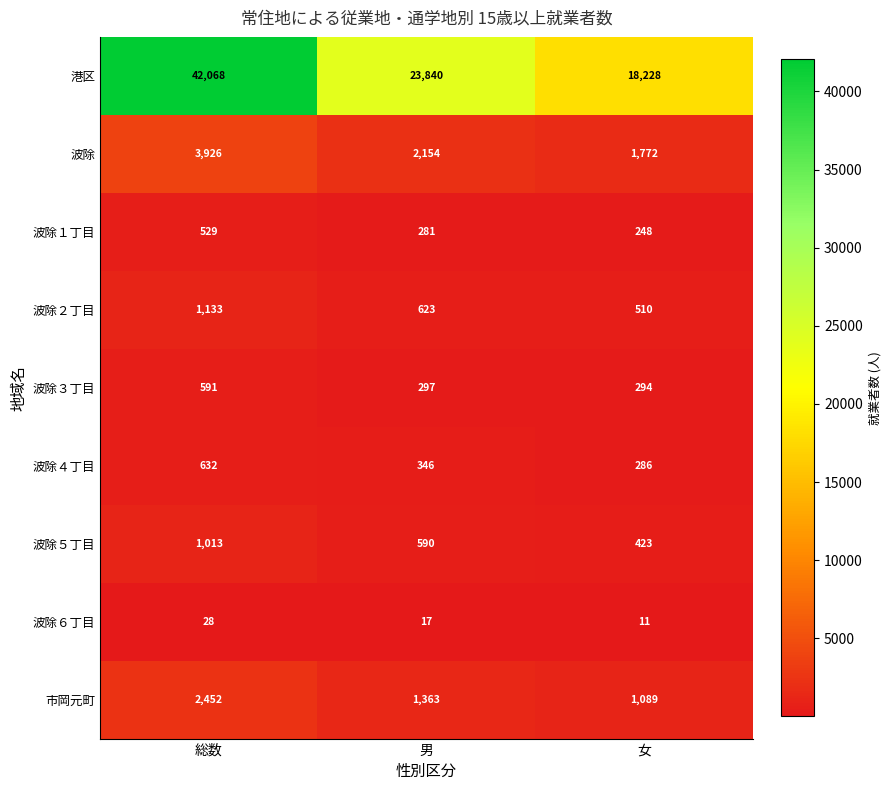

How many values in the 波除３丁目 series are below 297?

1